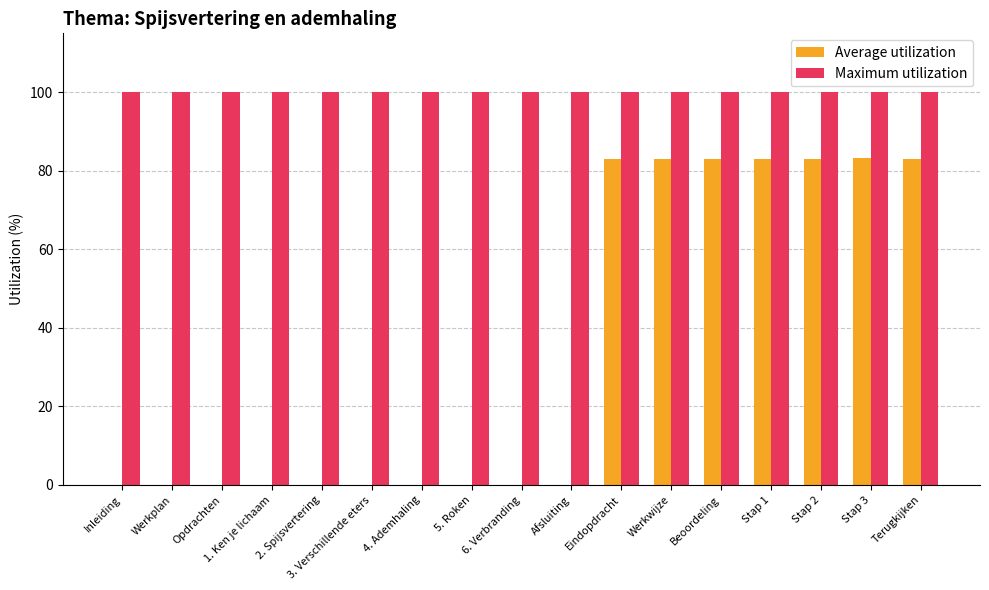

What is the sum of all Maximum utilization values?

1700.0